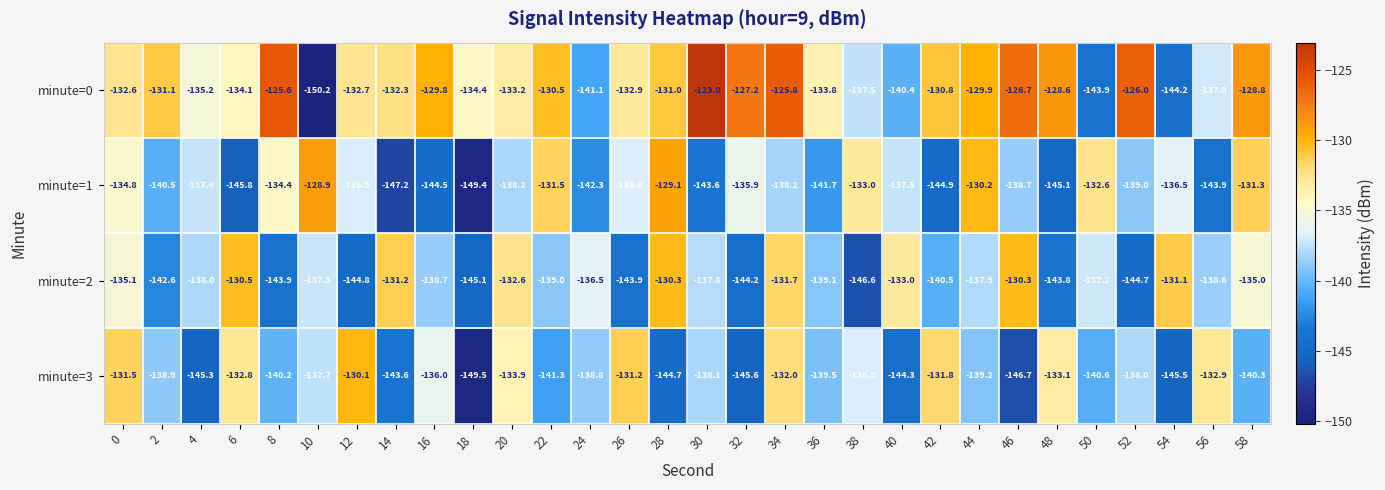

What is the difference between the highest and lowest values at 26?

12.7